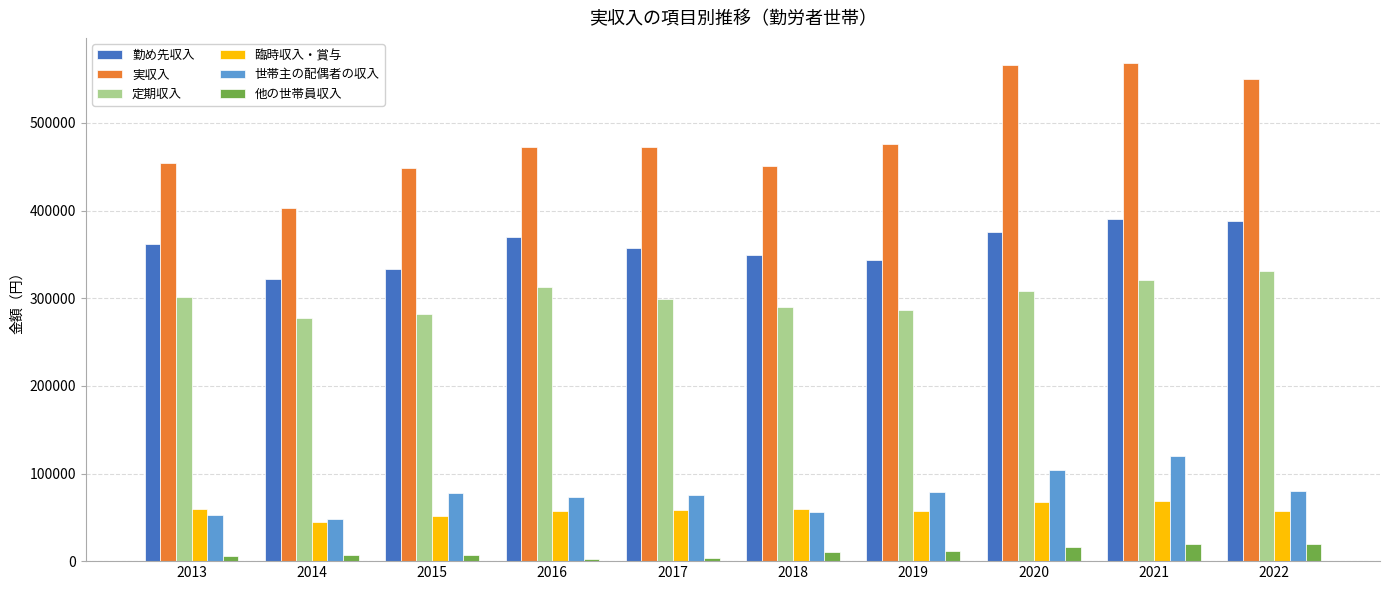

The 実収入 series shows 472440 at 2017. True or false?

True